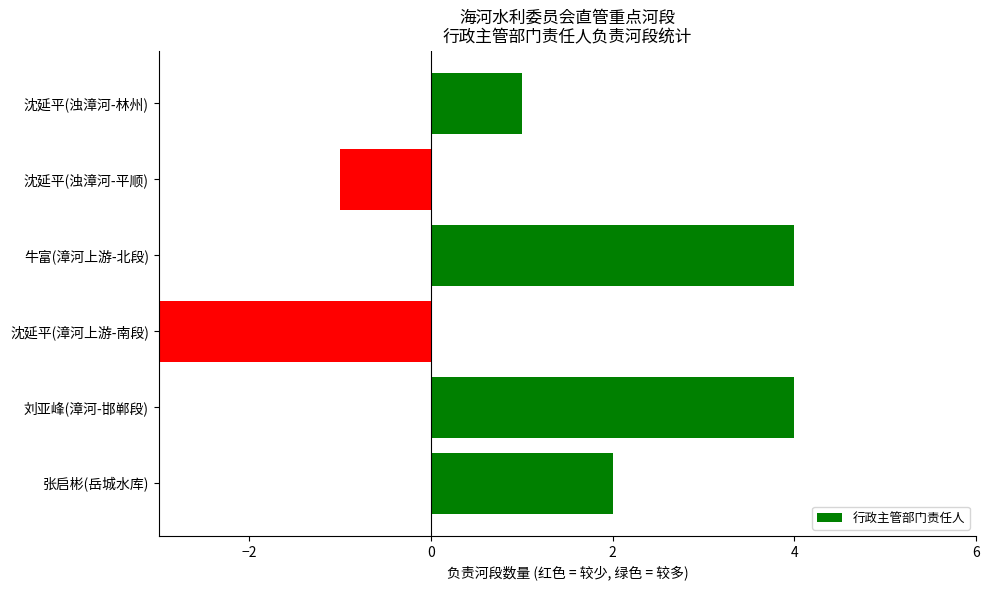

Reading bottom to top, list all the values displayed in this chart.

2	4	-3	4	-1	1